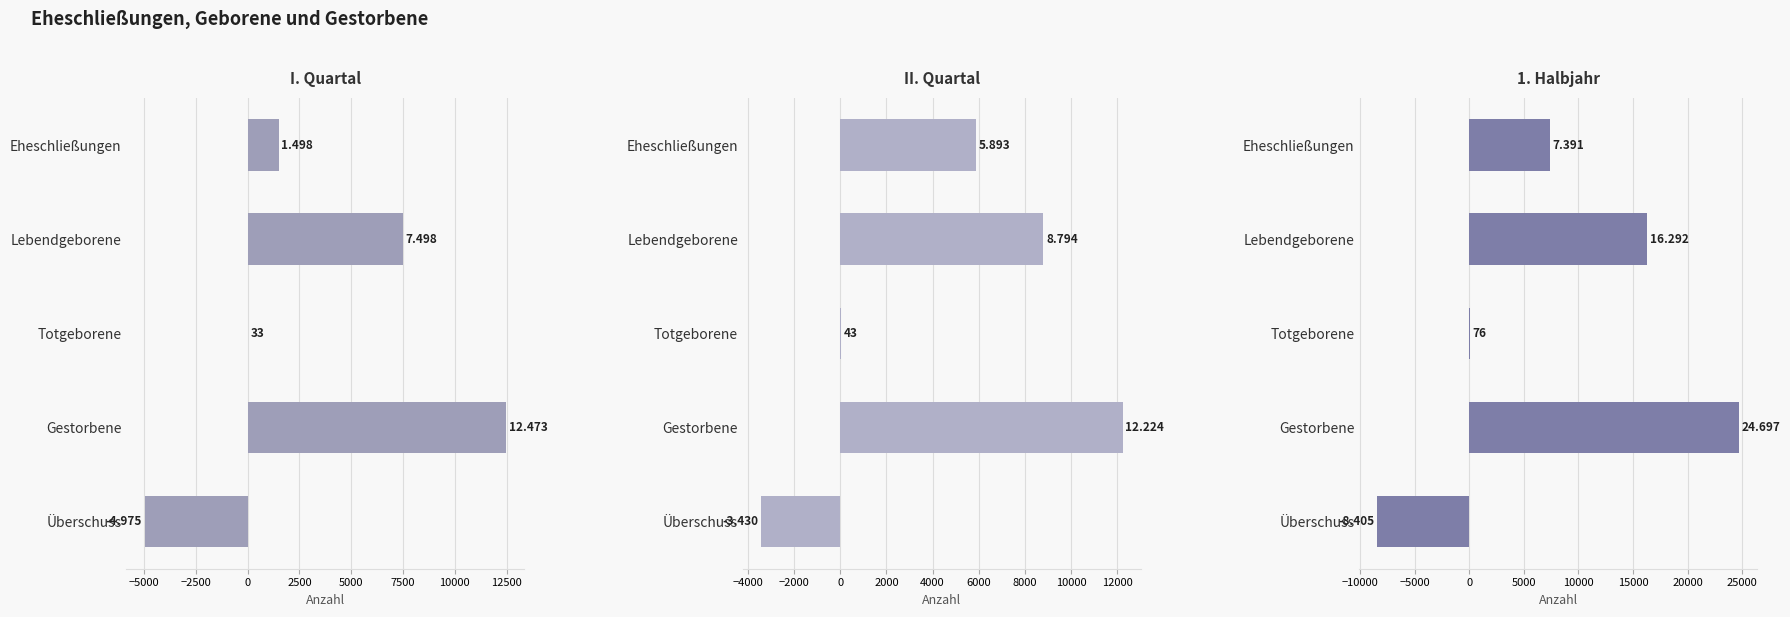

What is the maximum value for 1. Halbjahr?

24697